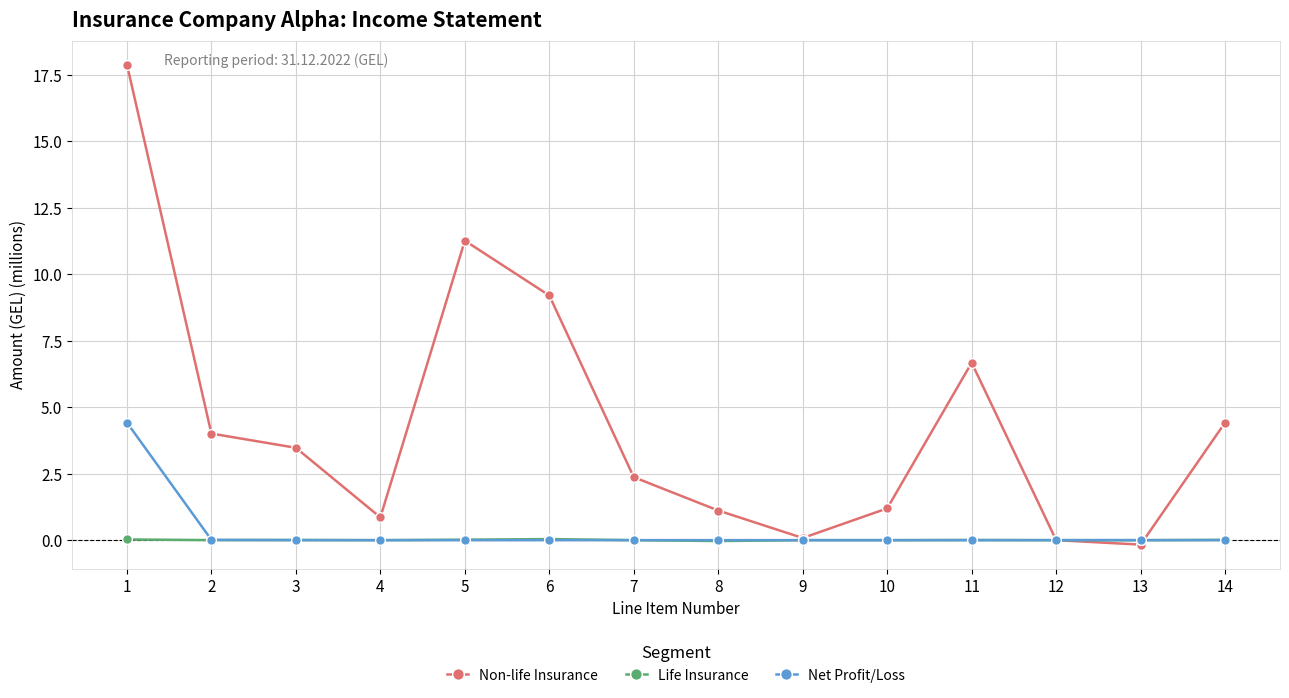

True or false: Non-life Insurance has a value of 11.3 at 5.

True